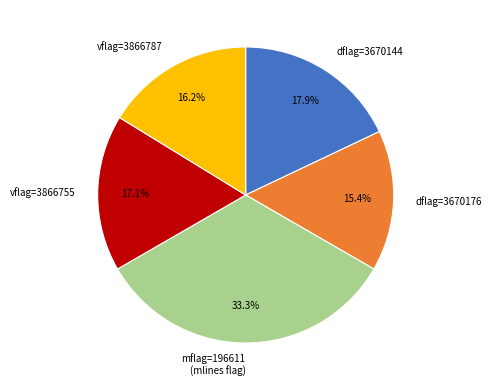

Which has a higher value, vflag=3866787 or mflag=196611 (mlines flag)?

mflag=196611 (mlines flag)